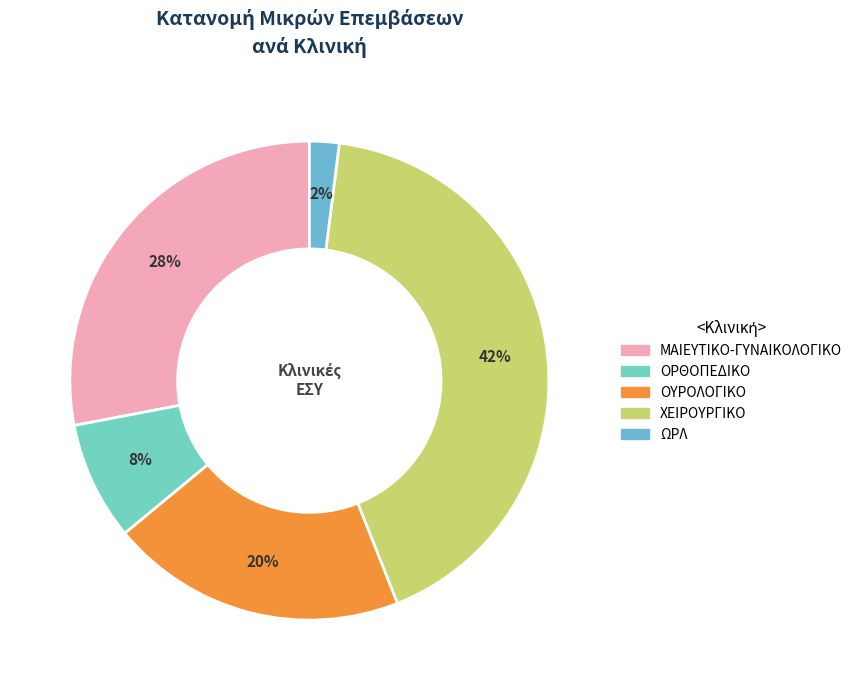

Combined, do ΟΡΘΟΠΕΔΙΚΟ and ΟΥΡΟΛΟΓΙΚΟ account for over 50%?

No